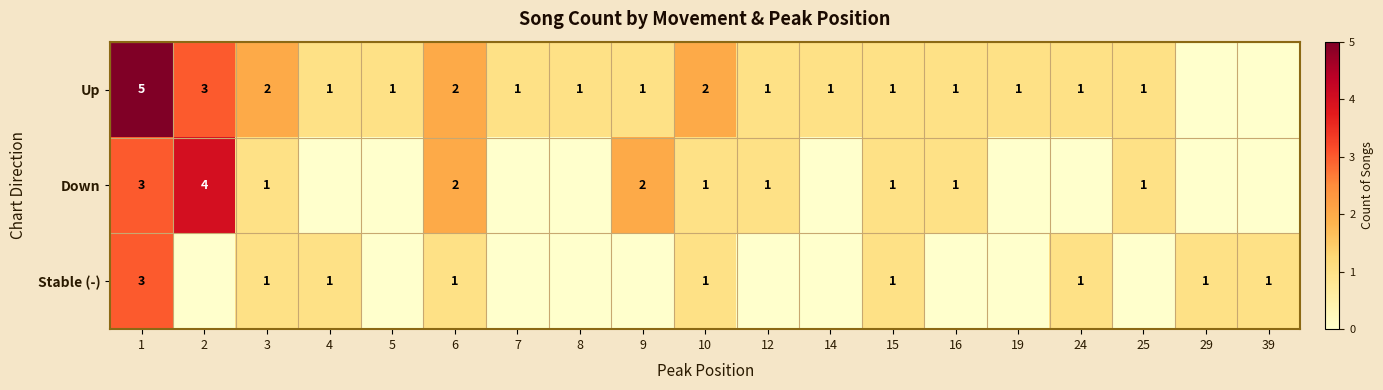

True or false: Stable (-) has a value of 2 at 24.

False